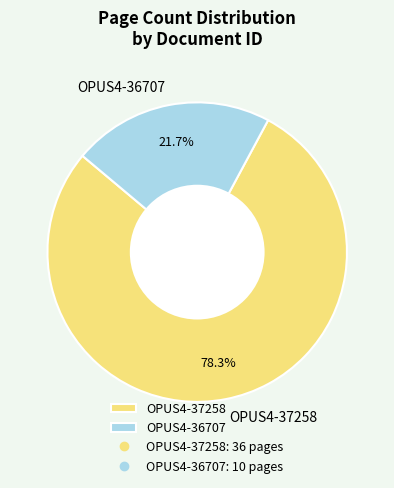

Is there a majority slice in this chart?

Yes